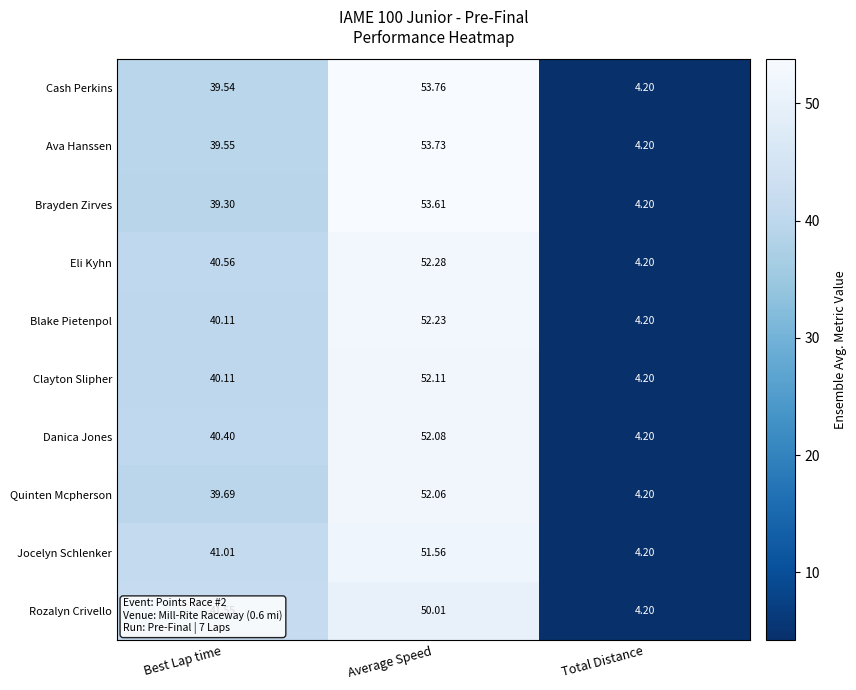

Which series changed the most between Best Lap time and Average Speed?

Brayden Zirves